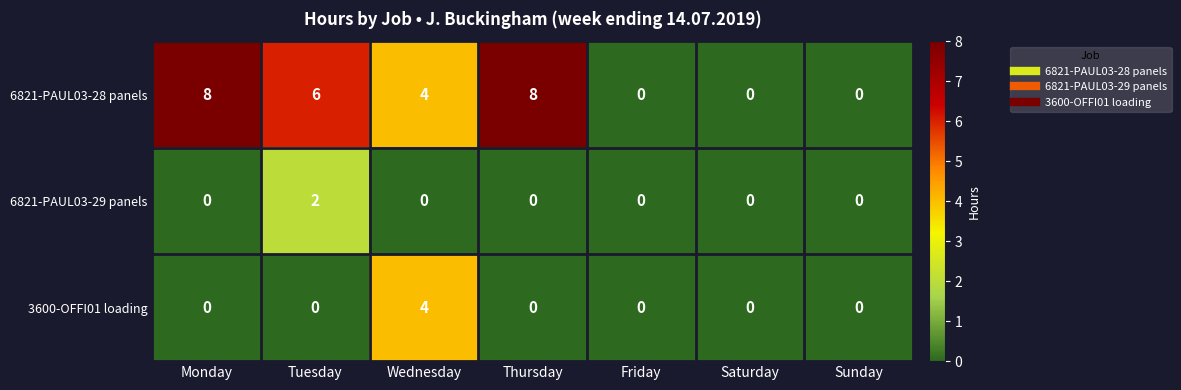

Reading left to right, transcribe all the data shown in this chart.

6821-PAUL03-28 panels: 8	6	4	8	0	0	0
6821-PAUL03-29 panels: 0	2	0	0	0	0	0
3600-OFFI01 loading: 0	0	4	0	0	0	0